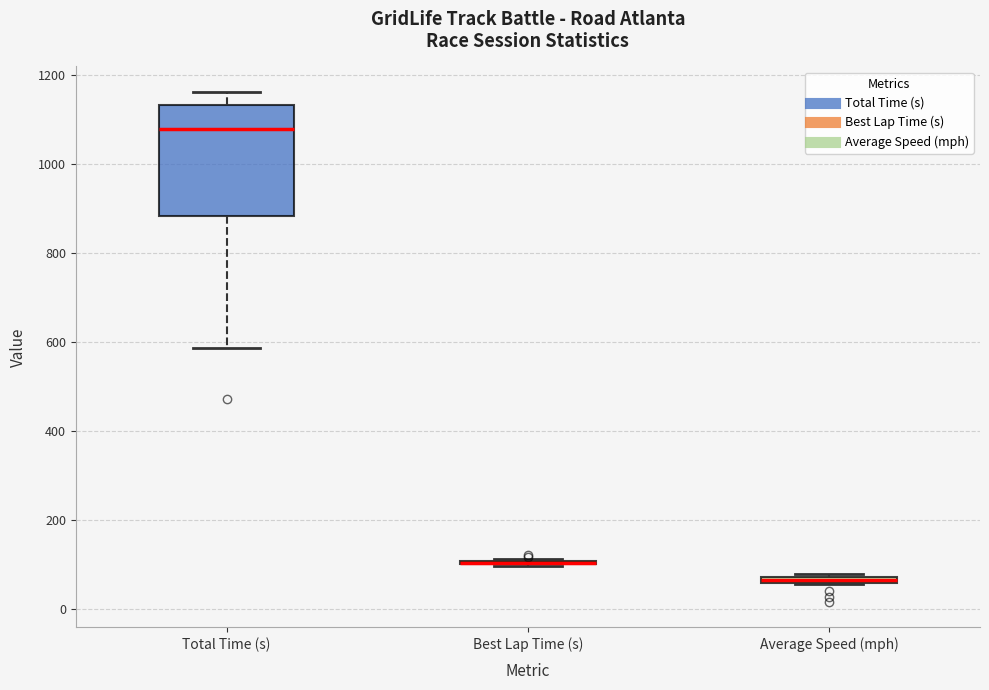

Where does the median line of the box for Total Time (s) sit on the y-axis? The values are not printed on the chart, so give them approximately, as read against the axis.

1080